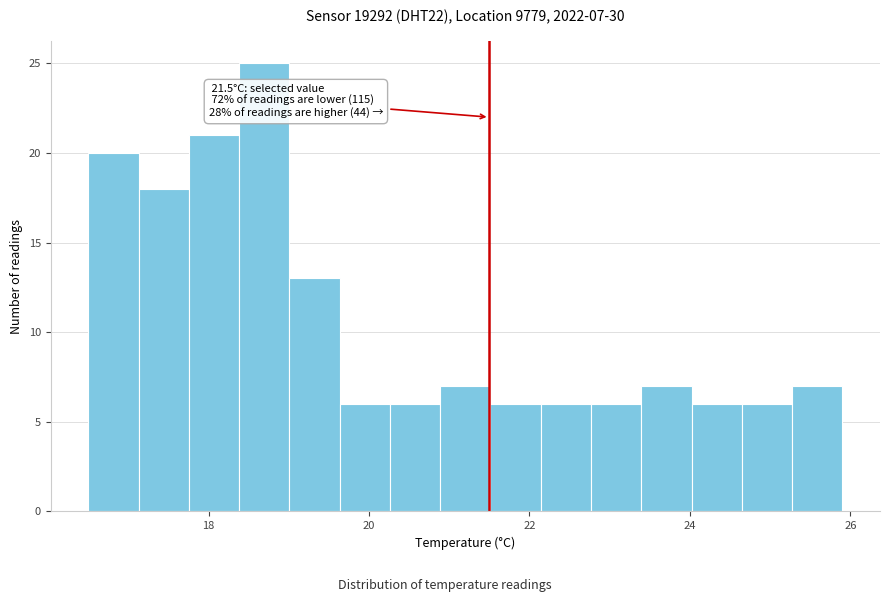

Read against the x-axis, roughly where is the centre of the tallest bar?

18.6